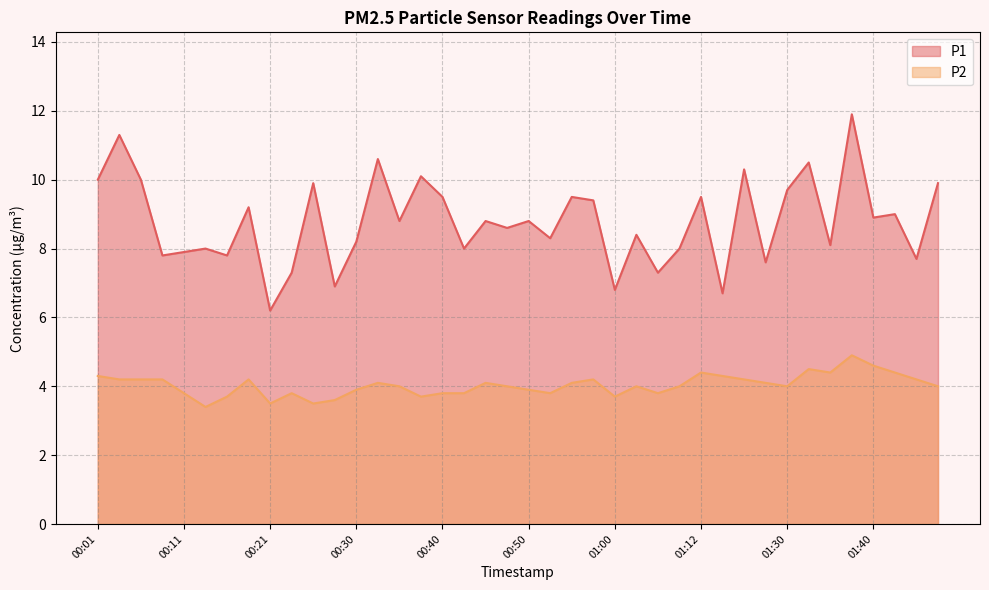

How many lines are shown in the chart?

2